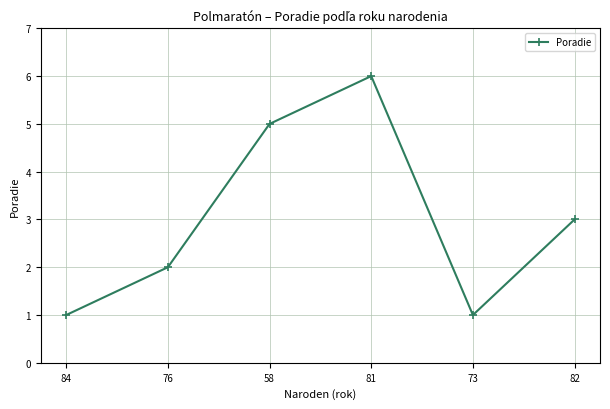

Reading left to right, transcribe all the data shown in this chart.

84=1	76=2	58=5	81=6	73=1	82=3